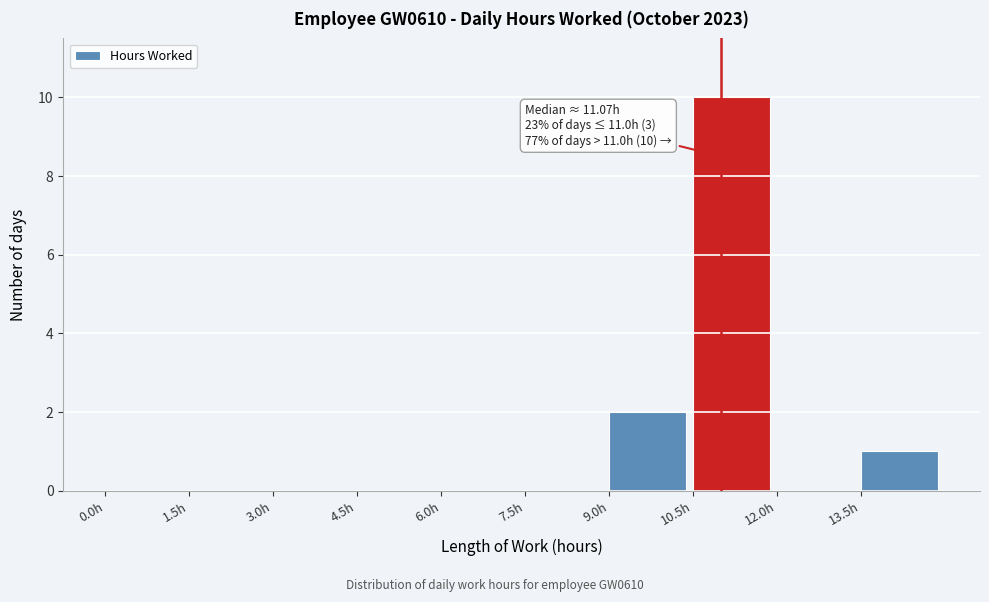

Over which range of the x-axis is the bar tallest?

10.5 to 12.0